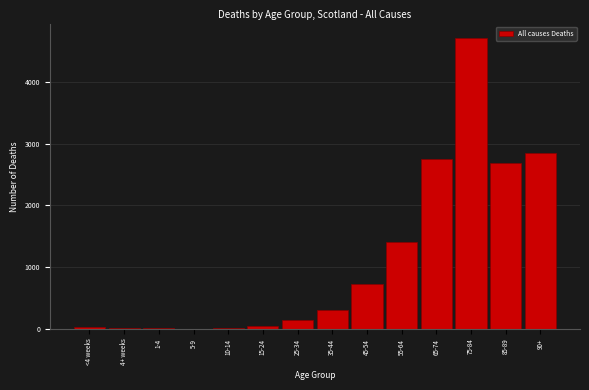

Which label corresponds to the largest value in the chart?

75-84